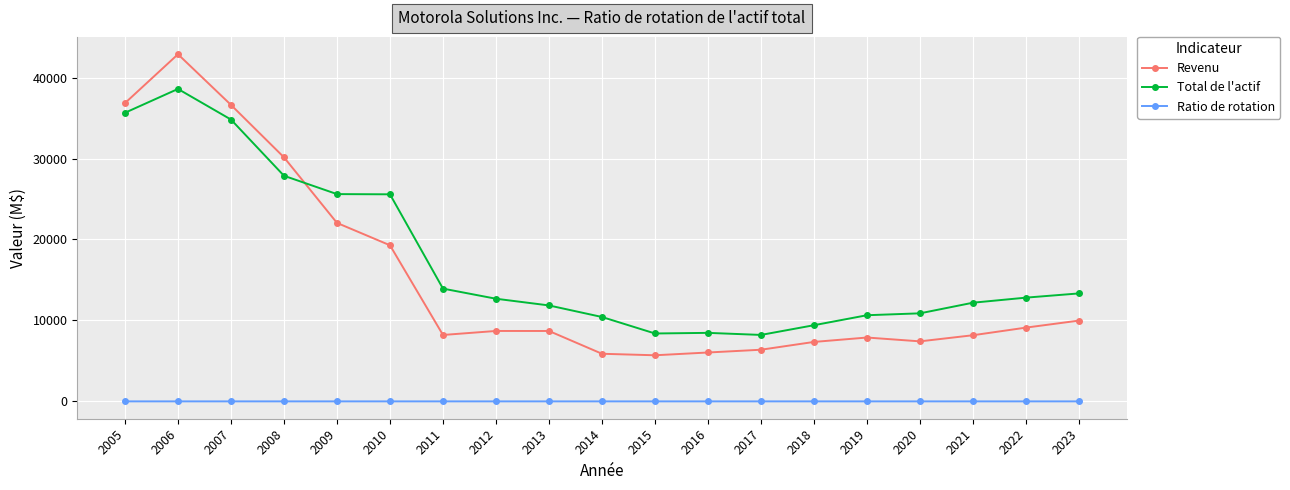

Where is Revenu nearest to the value 24287?

2009